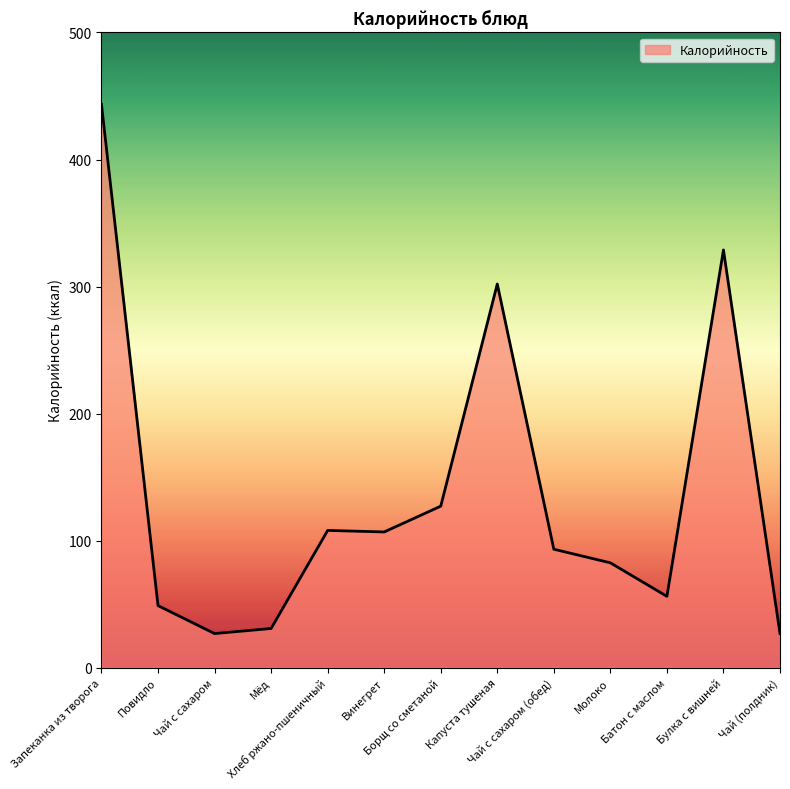

What is the minimum value shown in the chart?

26.8